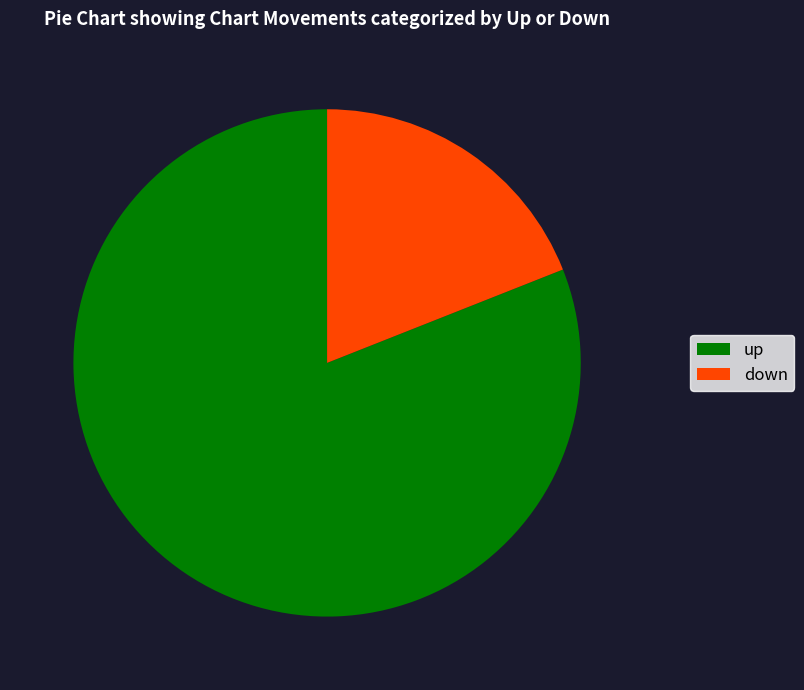

Count the number of slices in the pie.

2